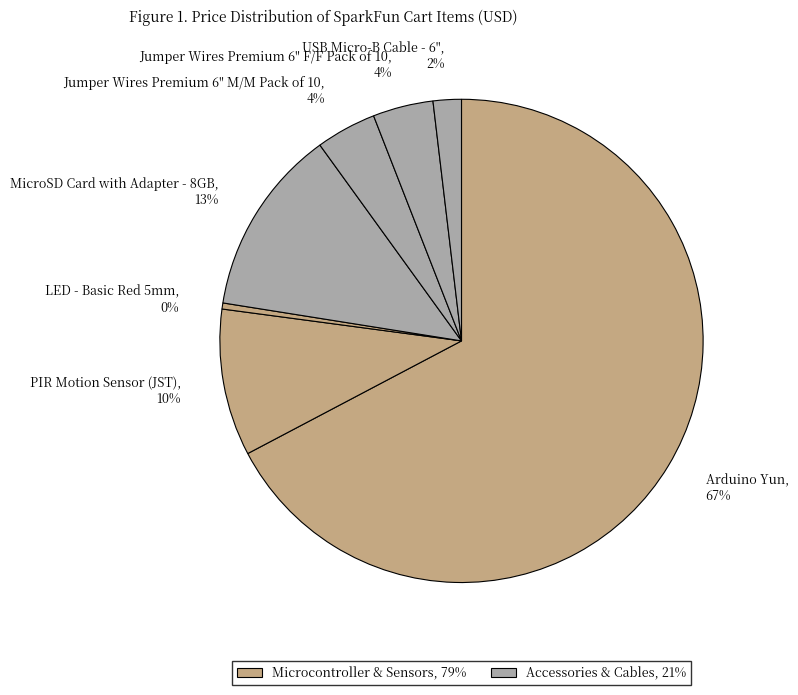

Between LED - Basic Red 5mm, 0% and Jumper Wires Premium 6" F/F Pack of 10, 4%, which is larger?

Jumper Wires Premium 6" F/F Pack of 10, 4%